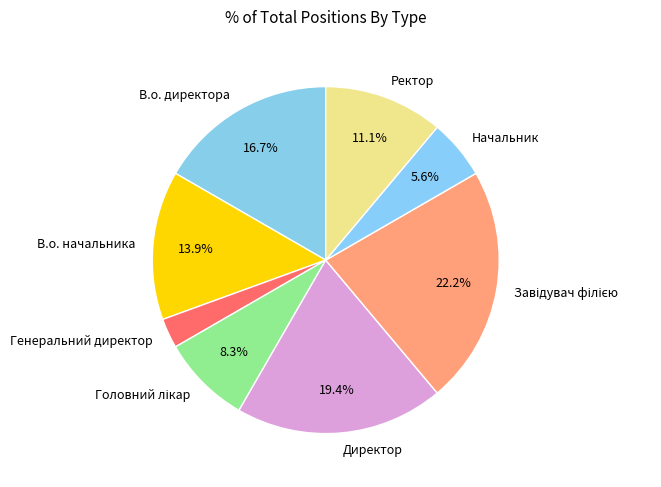

Is the sum of Начальник and В.о. начальника greater than half?

No